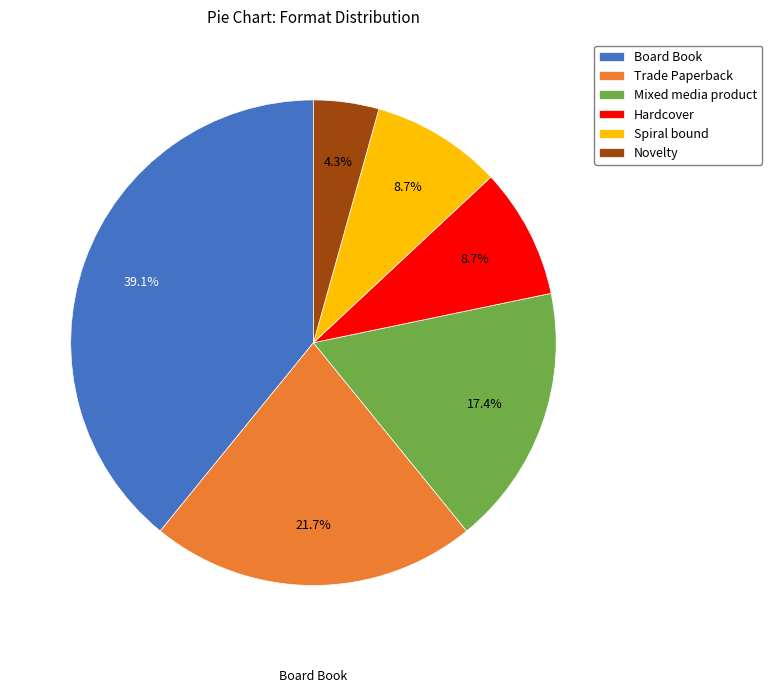

Is it true that Hardcover is 20% of the pie?

False